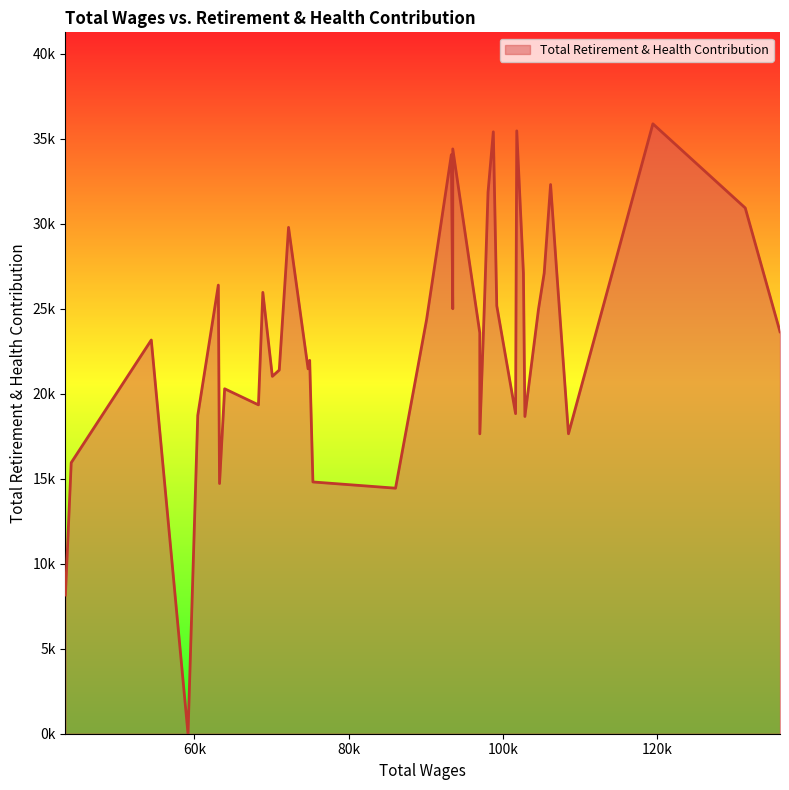

Where is the first local maximum?

2